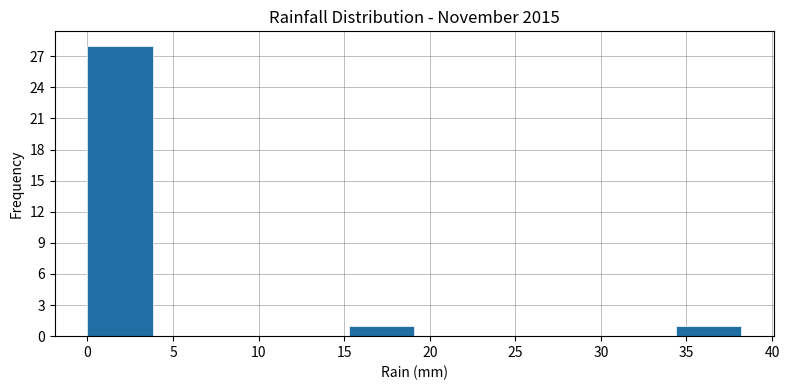

What is the height of the bar covering 34.5 to 38.0 on the x-axis? Neither the bar edges nor the heights are printed on the chart, so give them approximately, as read against the axes.

1